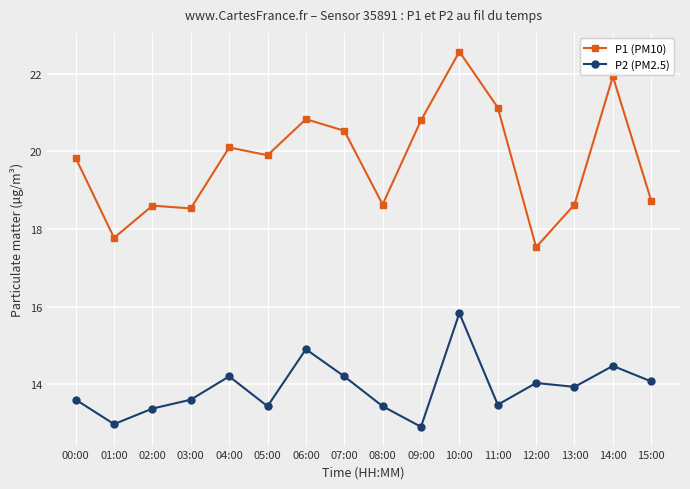

Read the P2 (PM2.5) value at 10:00.

15.8